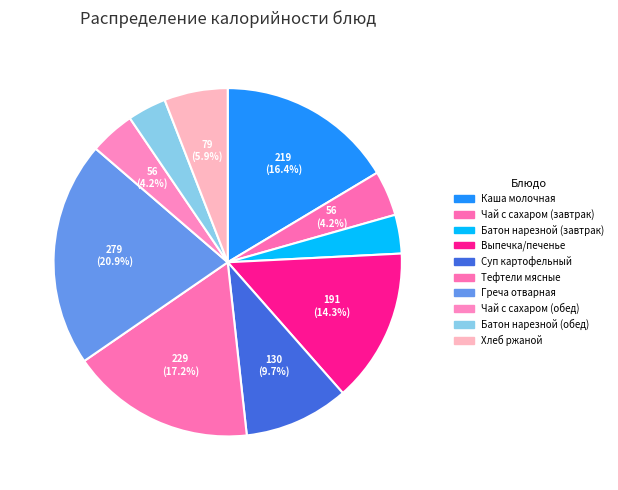

How many segments does this pie chart have?

10